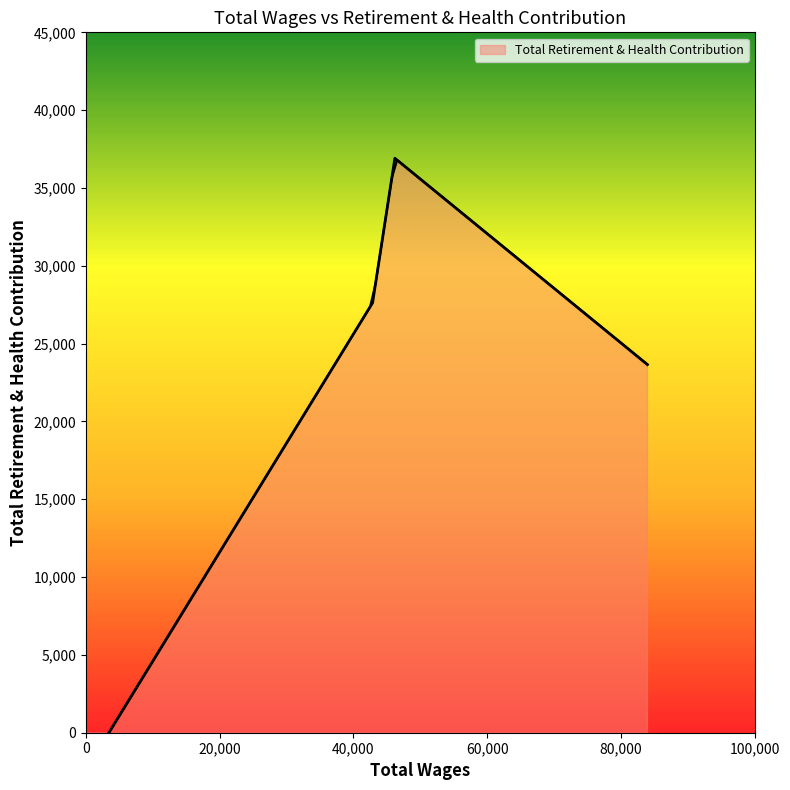

The value at 42857.81 is 12137.0. True or false?

False